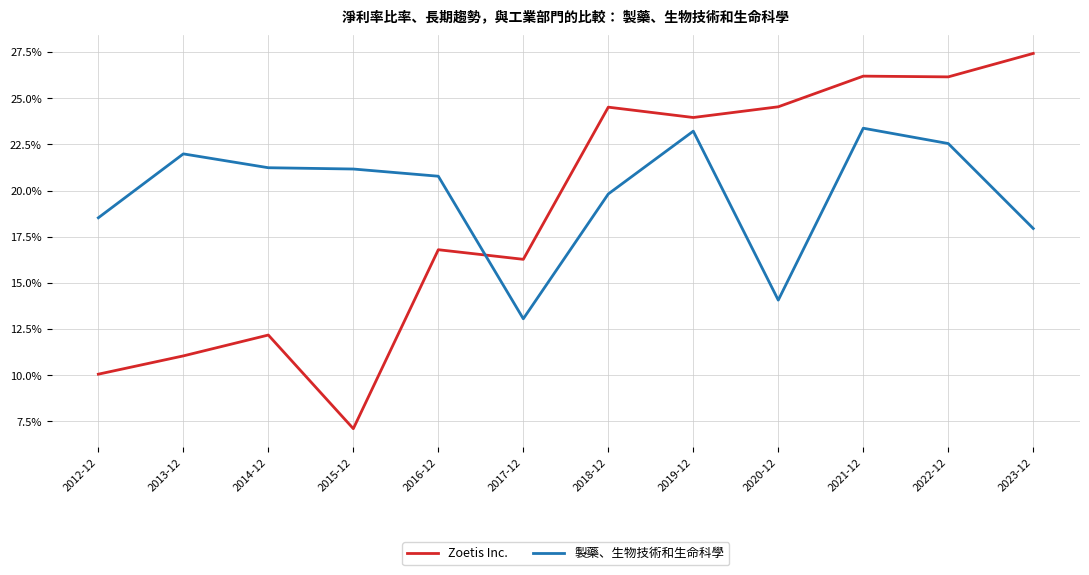

How many interior local valleys does the 製藥、生物技術和生命科學 series have?

2